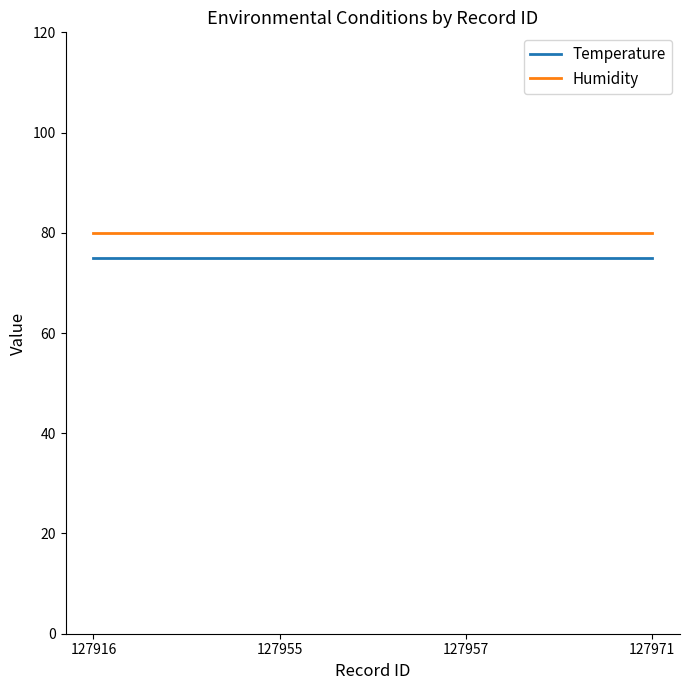

True or false: Temperature and Humidity intersect in this chart.

False